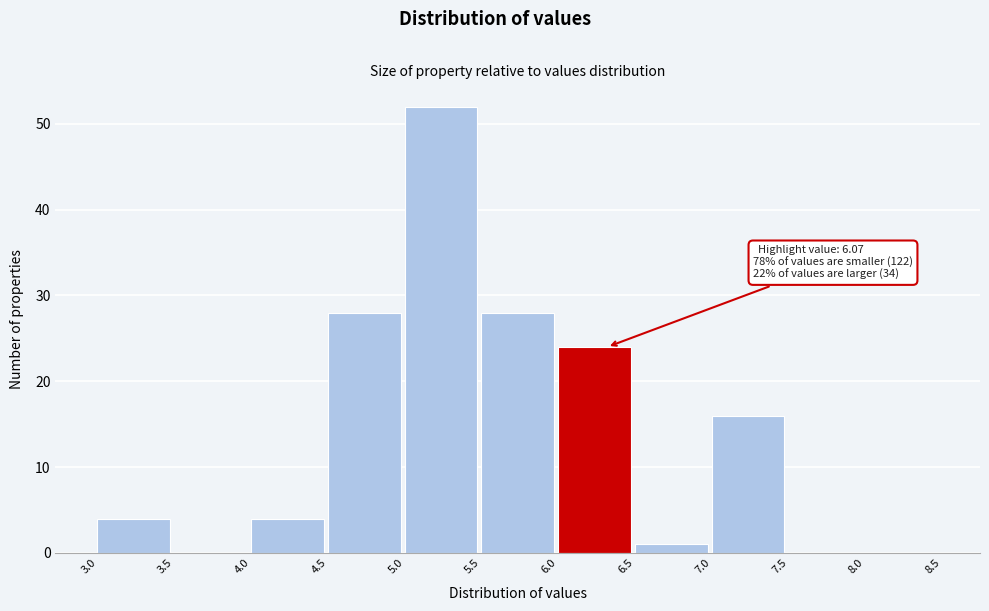

Which range on the x-axis has the tallest bar?

5.0 to 5.5